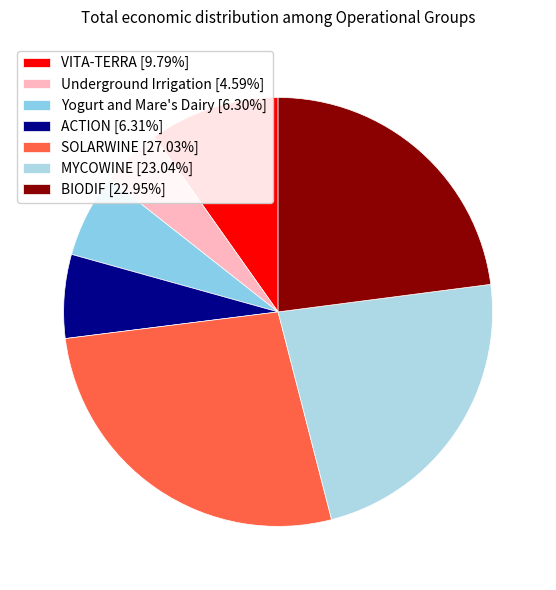

To the nearest percent, what percentage of the pie is BIODIF?

23%